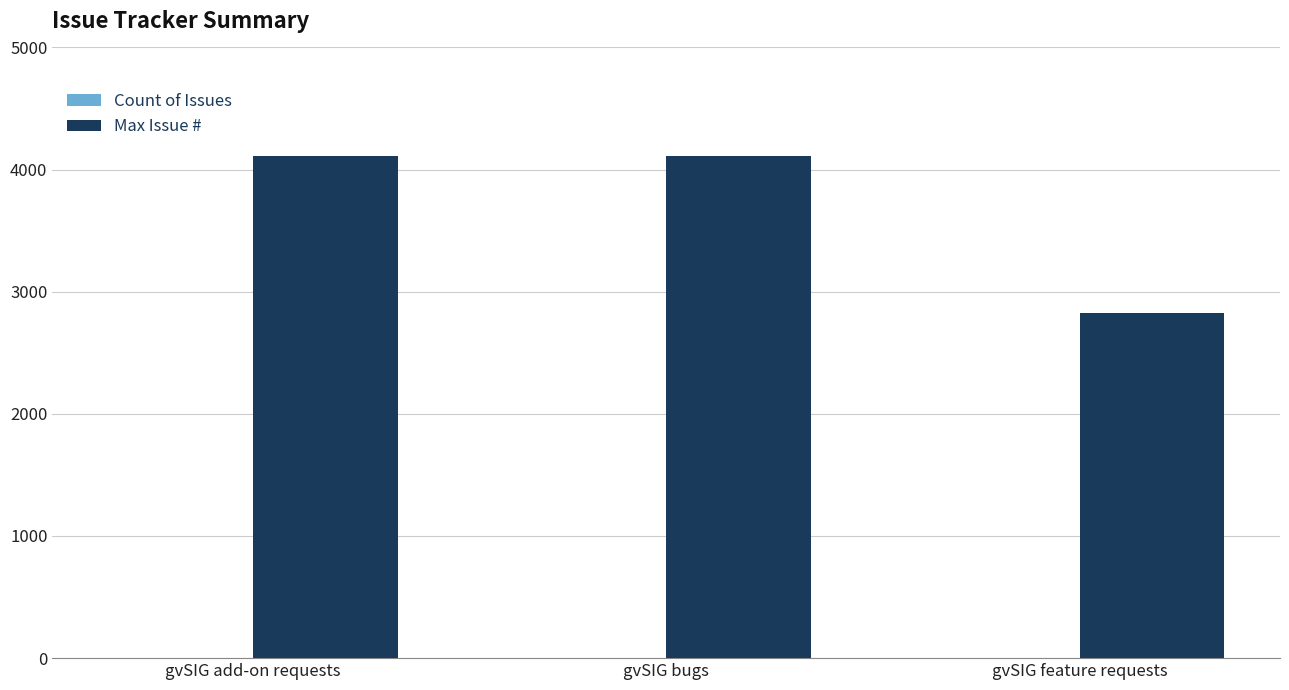

At which label is Max Issue # closest to 3471?

gvSIG bugs